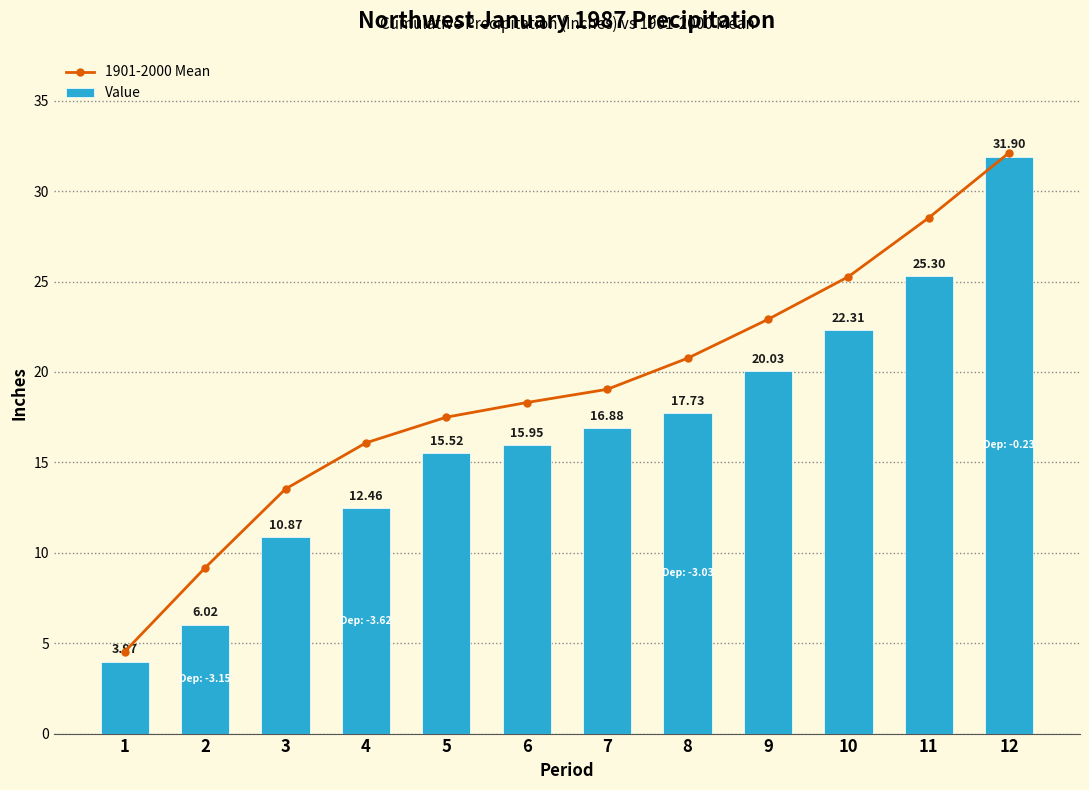

What is the value of the Value bar at the 11th from the left?

25.3